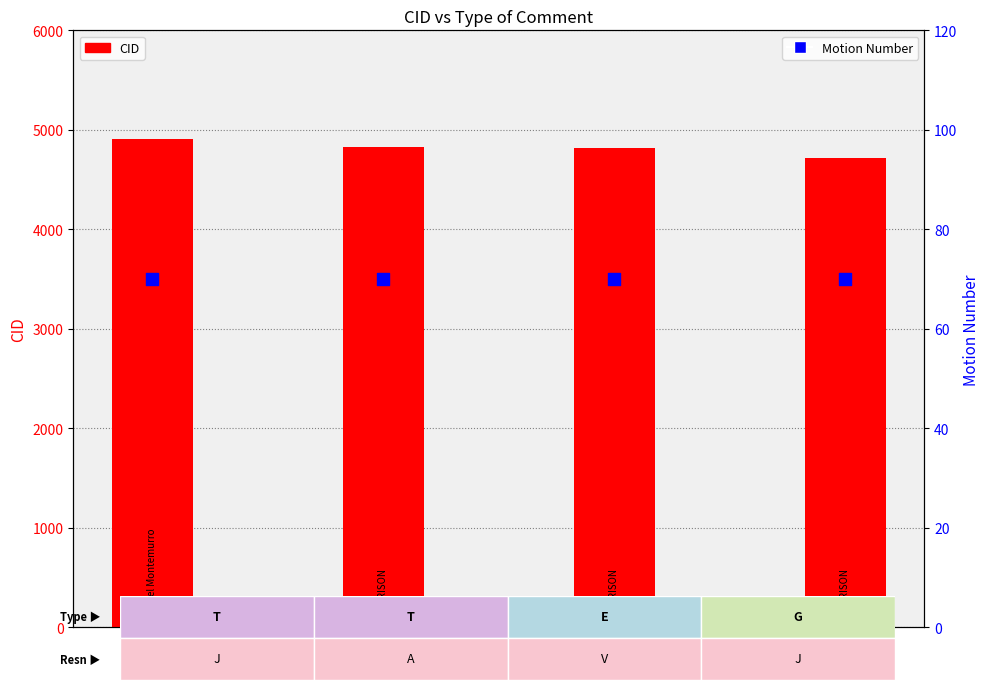

Which series contains the lowest Y value?

Motion Number